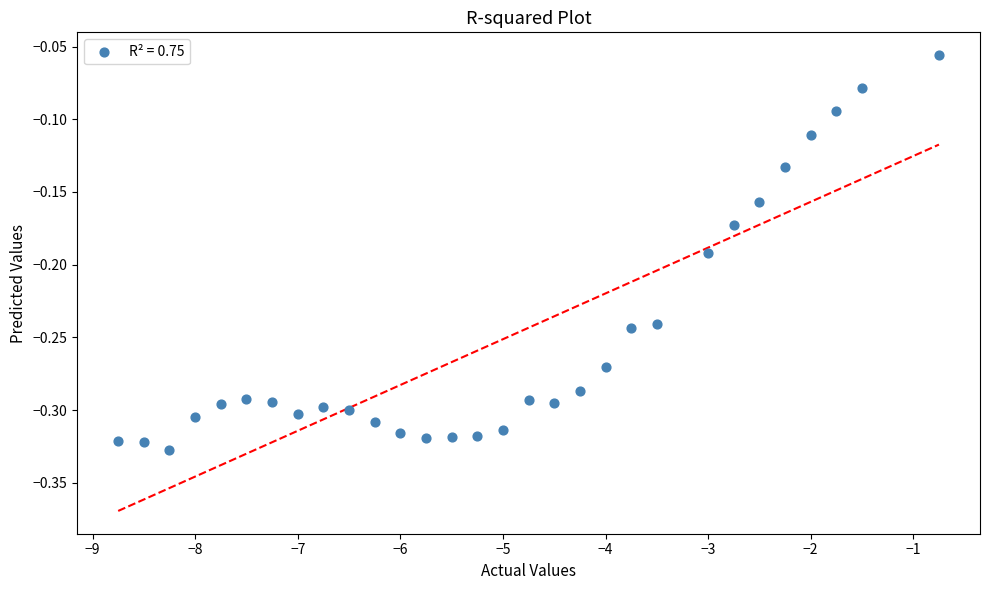

What is the range of X values (max minus min)?

8.0